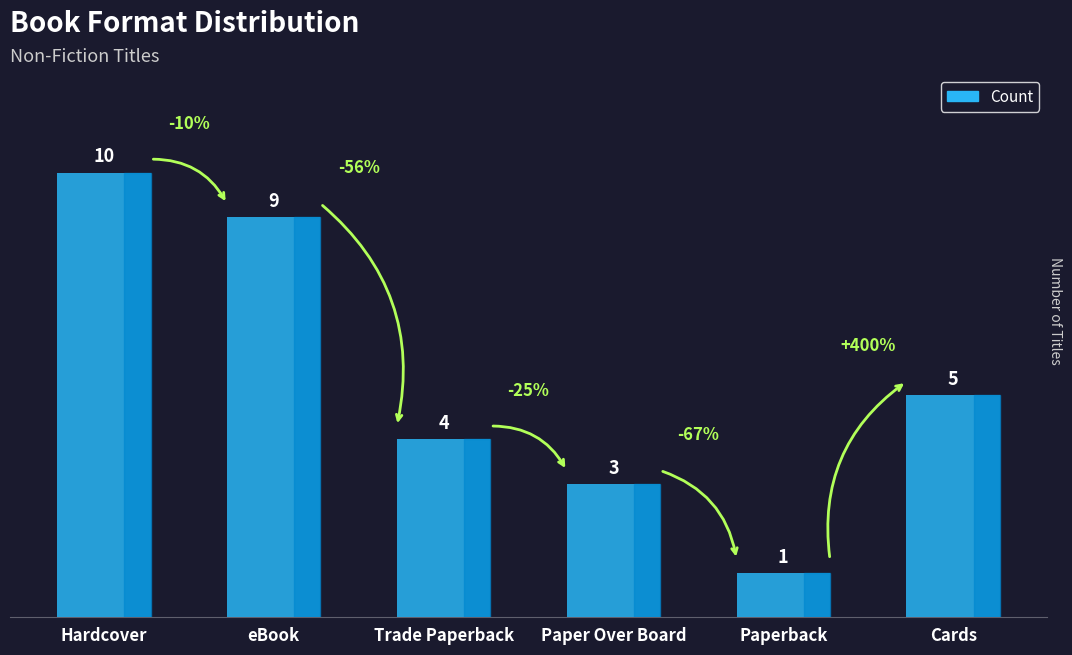

What is the label of the 5th bar from the left?

Paperback